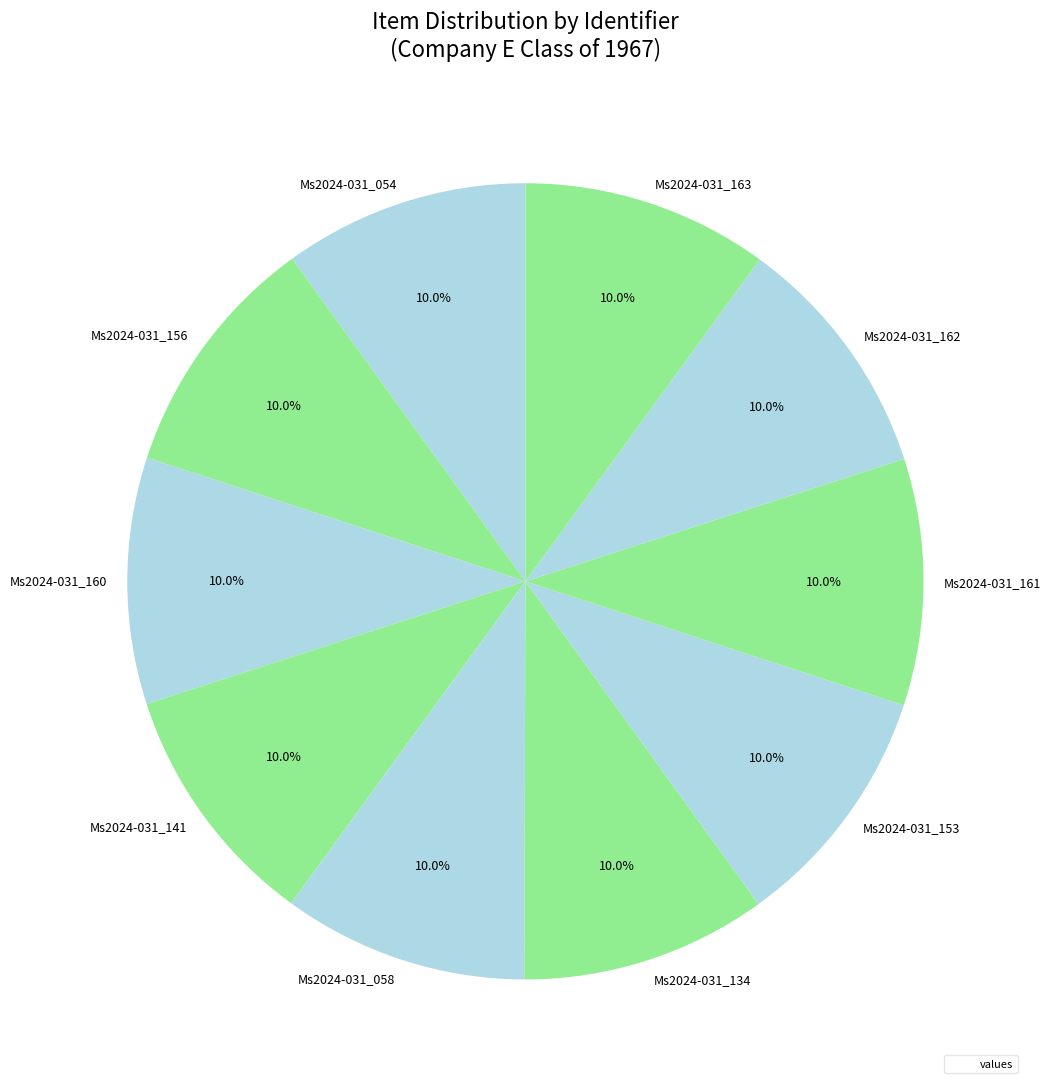

Does Ms2024-031_160 represent more than half of the total?

No